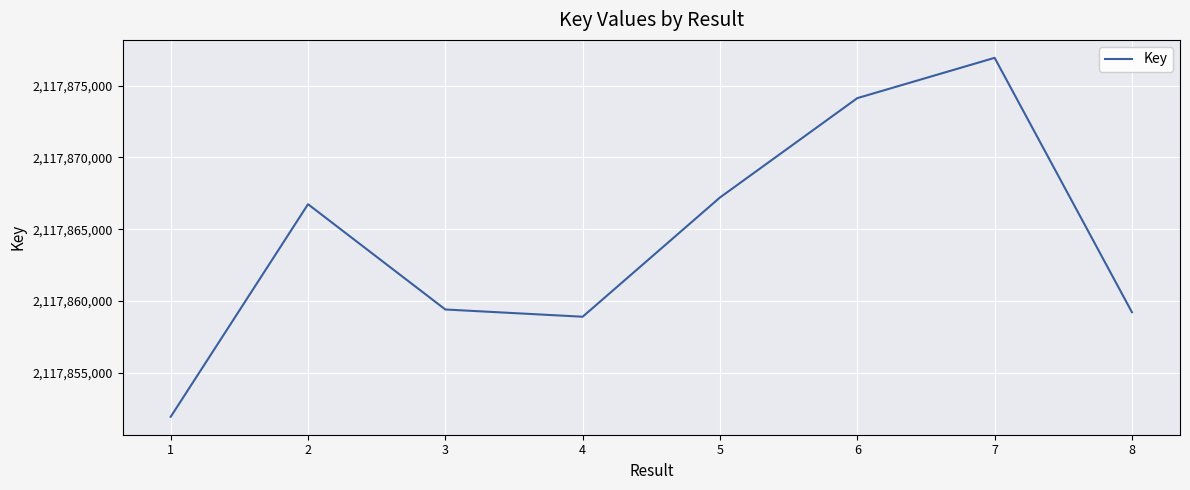

How many lines are shown in the chart?

1